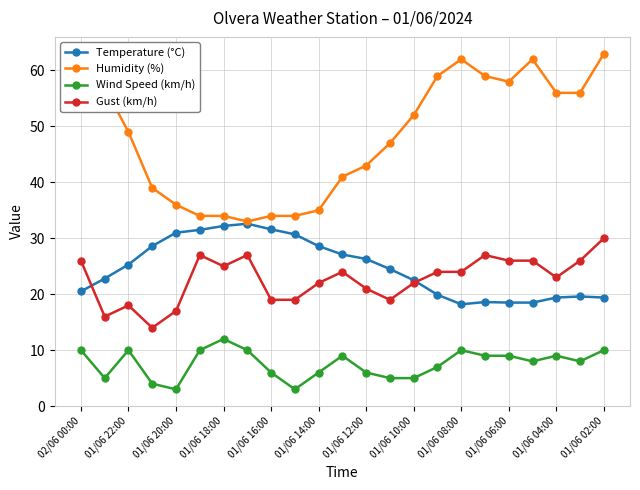

Which series has the largest total across all categories?

Humidity (%)